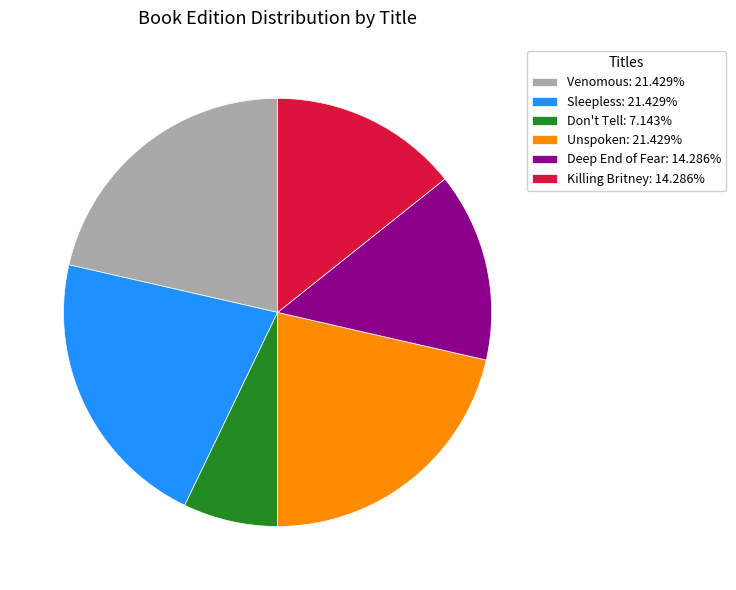

What is the ratio of the value at Unspoken: 21.429% to the value at Don't Tell: 7.143%?

3.0